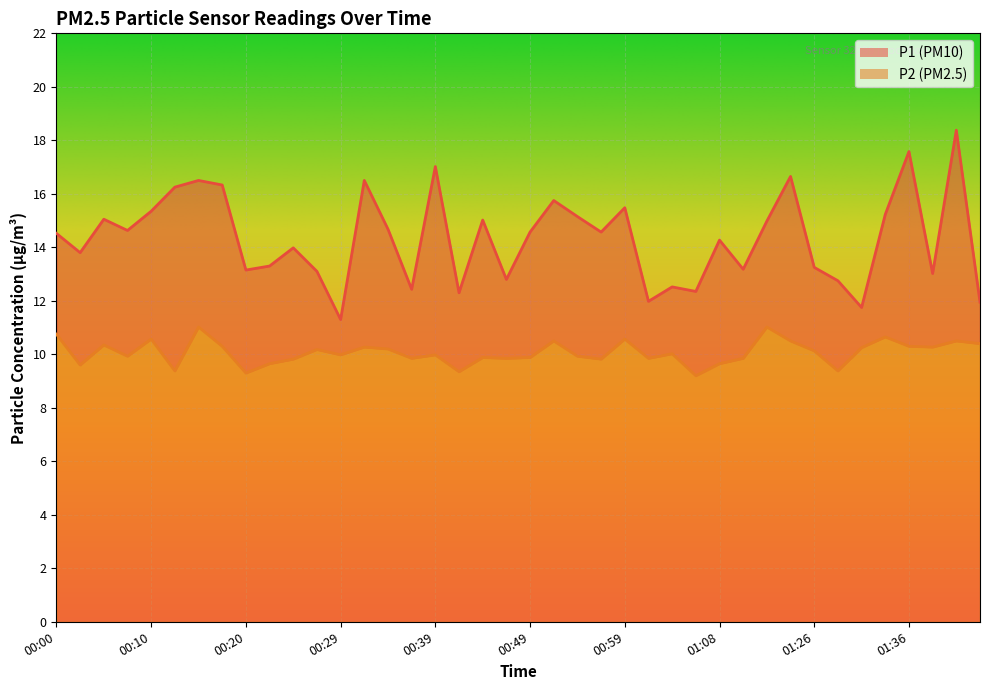

True or false: P1 and P2 cross at least once.

False